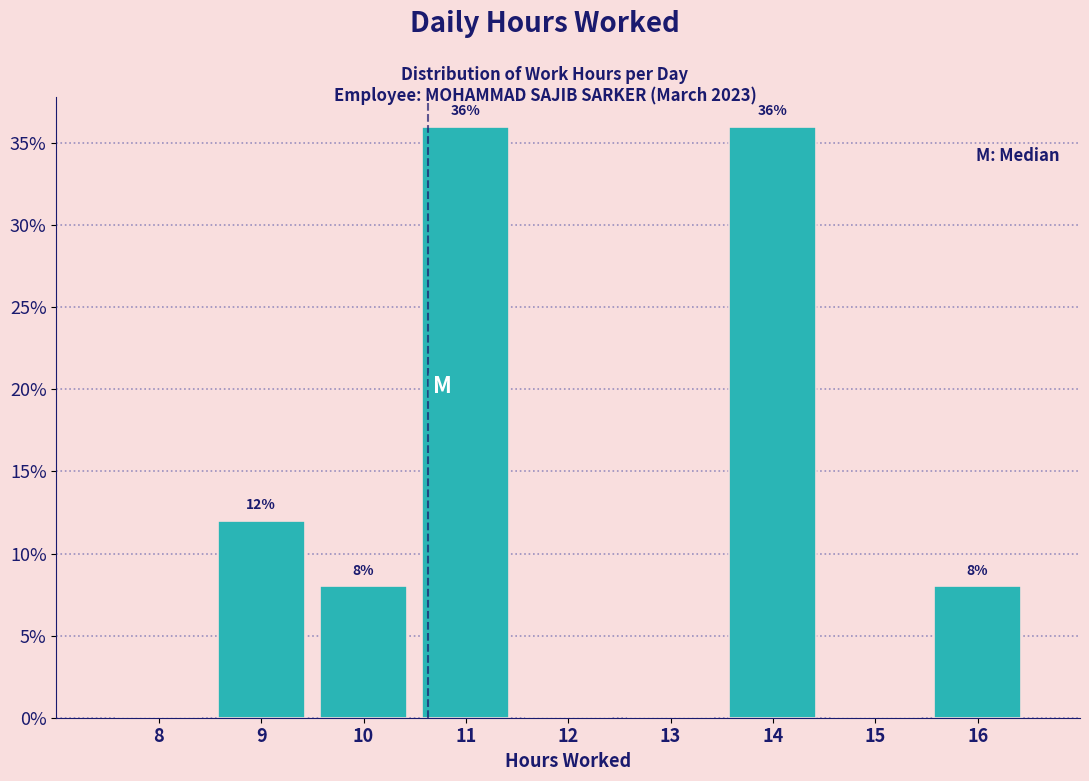

Reading left to right, what are all the values shown in this chart?

8=0	9=12	10=8	11=36	12=0	13=0	14=36	15=0	16=8